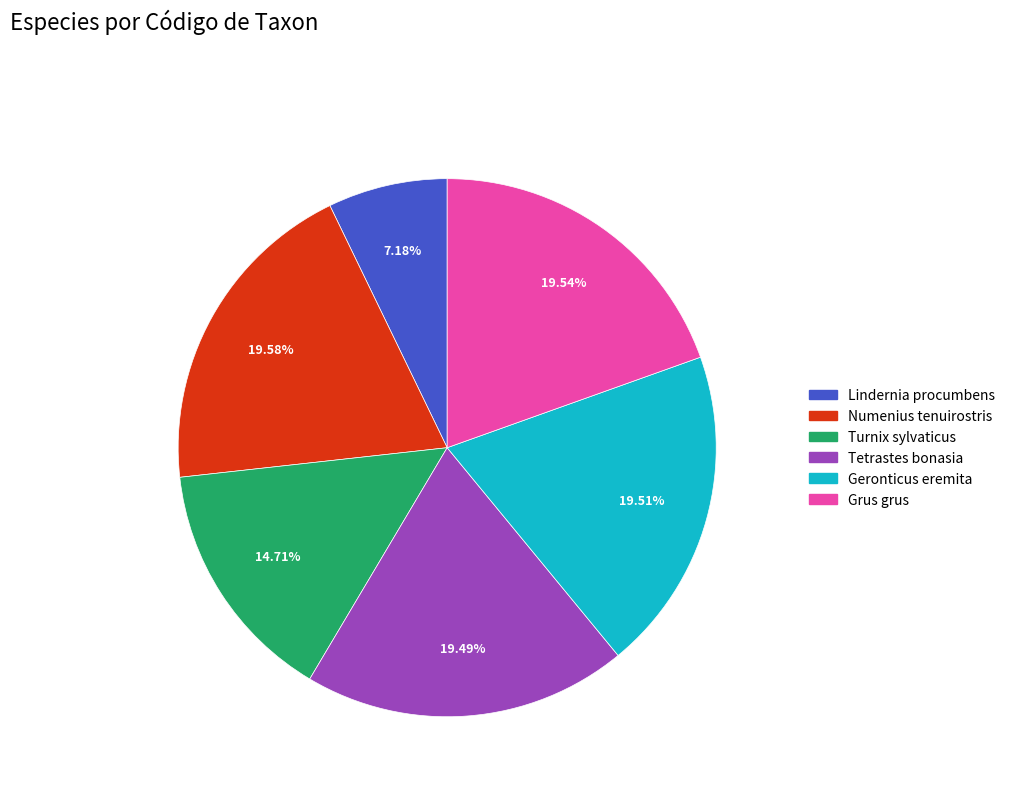

Combined, do Numenius tenuirostris and Grus grus account for over 50%?

No